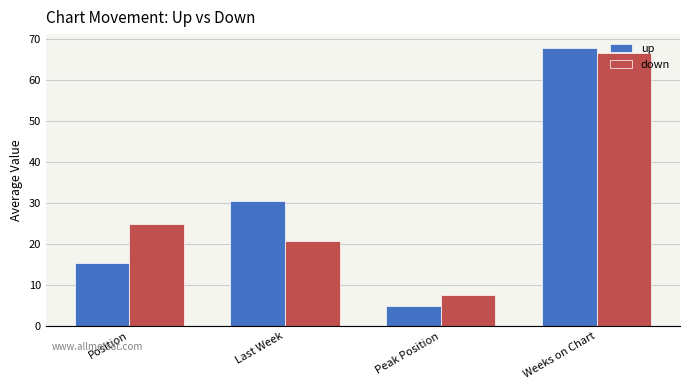

List the labels in order of down value, largest first.

Weeks on Chart, Position, Last Week, Peak Position